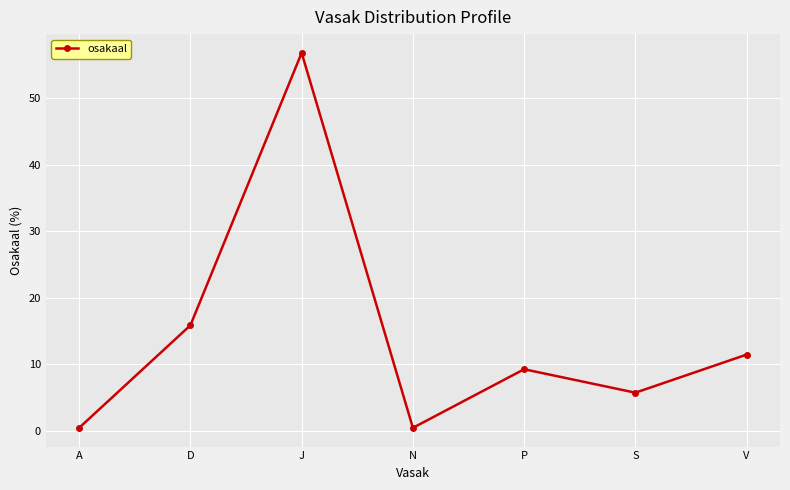

What is the difference between the maximum and second lowest values?

56.4